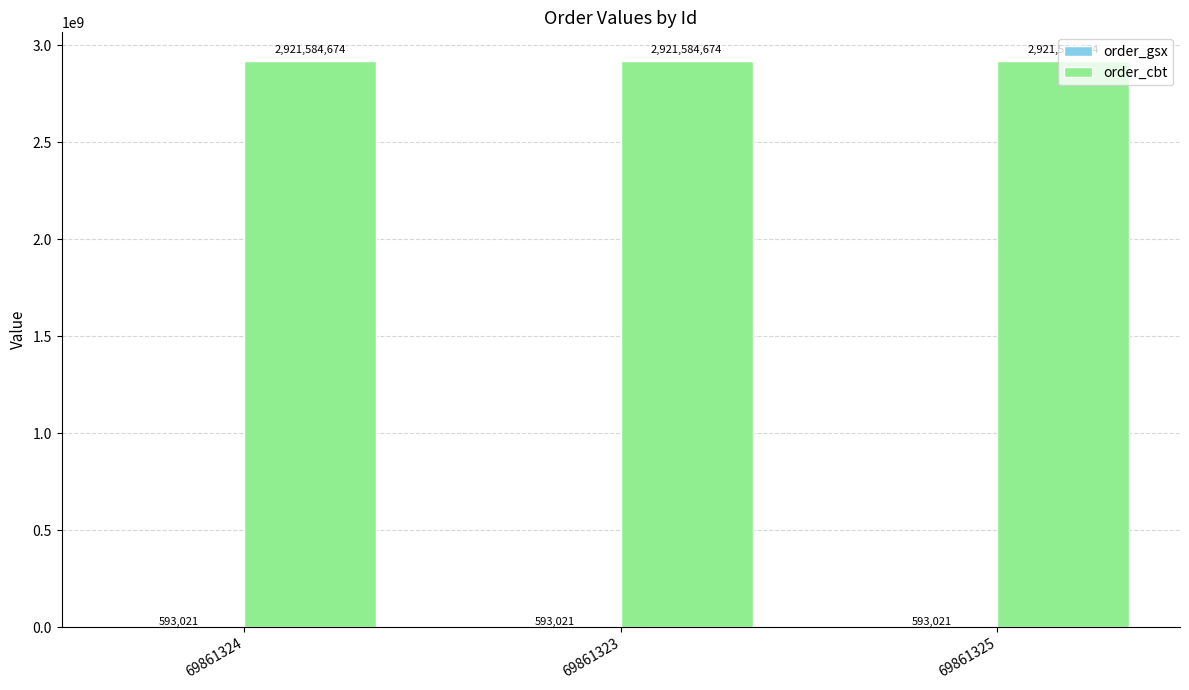

True or false: order_cbt has a value of 2921584674 at 69861325.

True